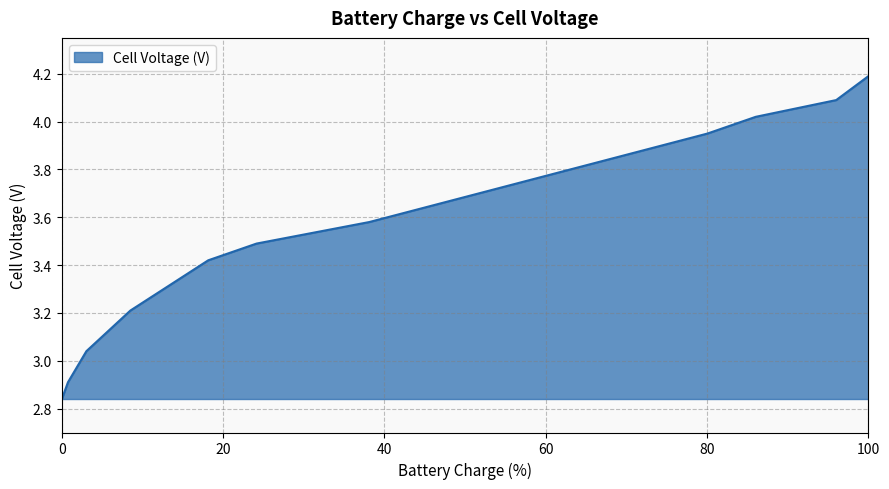

What is the smallest value displayed?

2.8